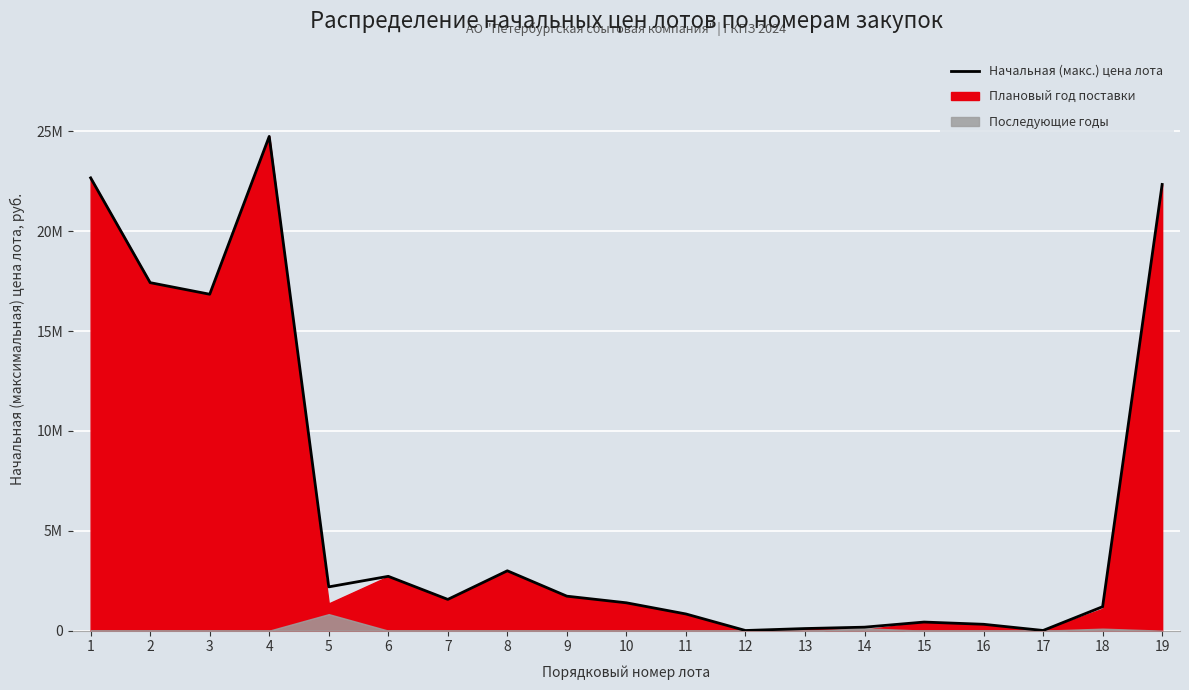

List the labels in order of value, smallest first.

12, 17, 13, 14, 16, 15, 11, 18, 10, 7, 9, 5, 6, 8, 3, 2, 19, 1, 4